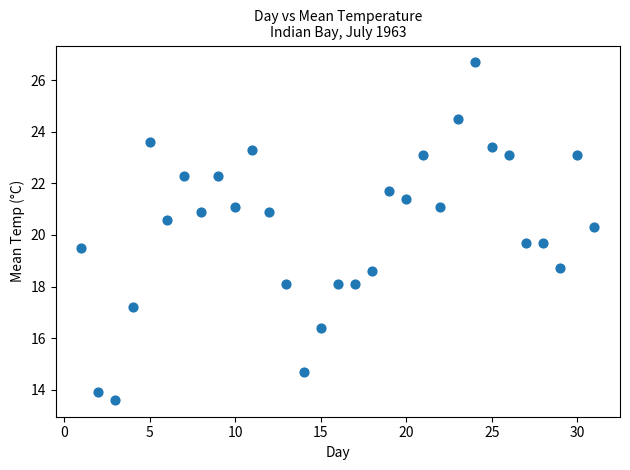

What is the range of X values (max minus min)?

30.0